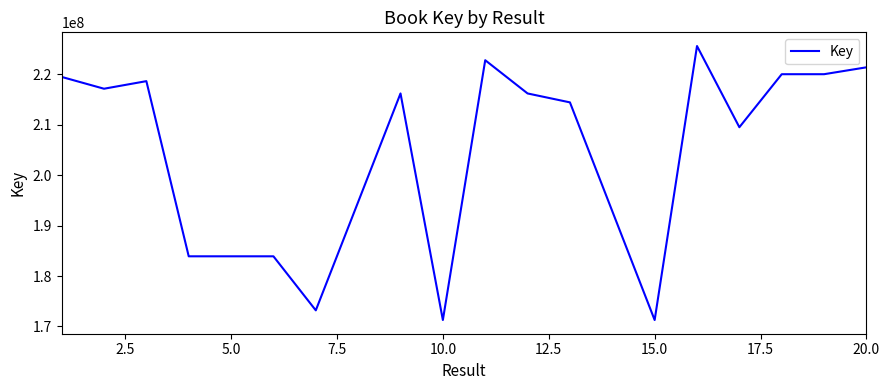

What is the smallest value displayed?

171281298